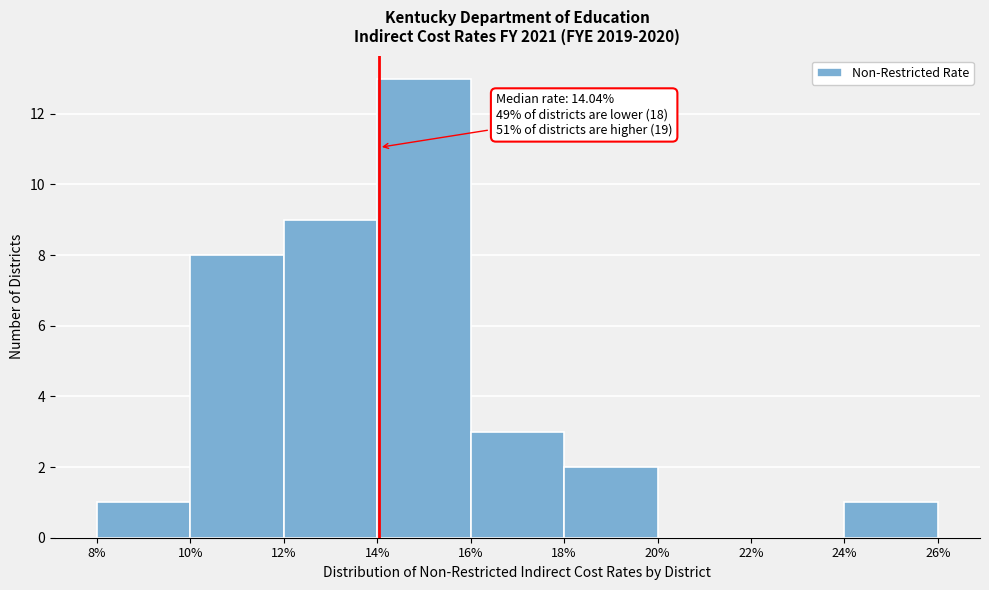

Which range on the x-axis has the tallest bar?

14% to 16%